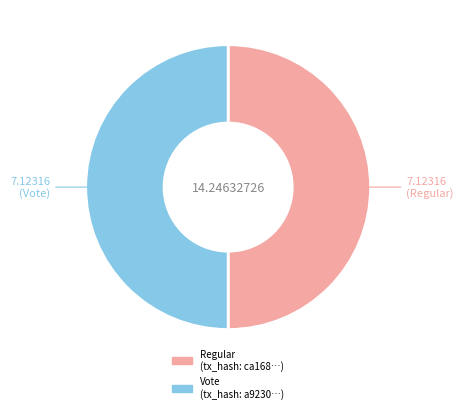

What is the ratio of the value at Regular to the value at Vote?

1.0